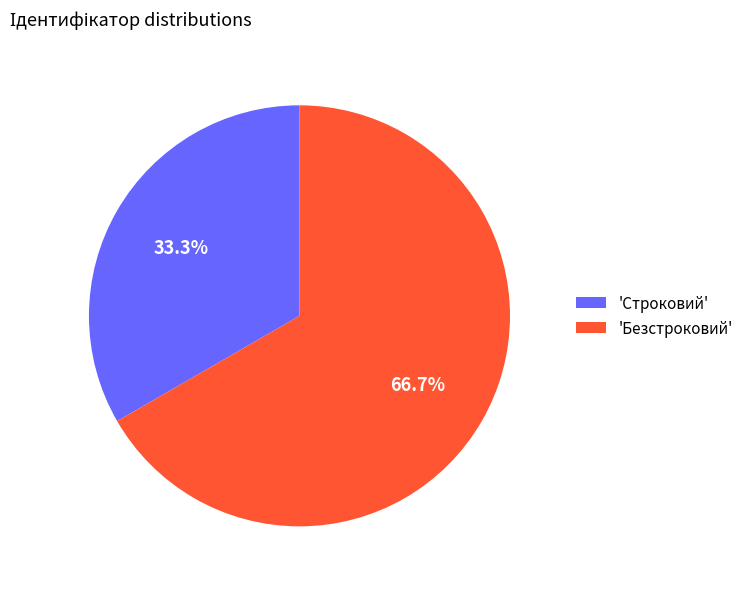

Rank the categories by value from lowest to highest.

'Строковий', 'Безстроковий'